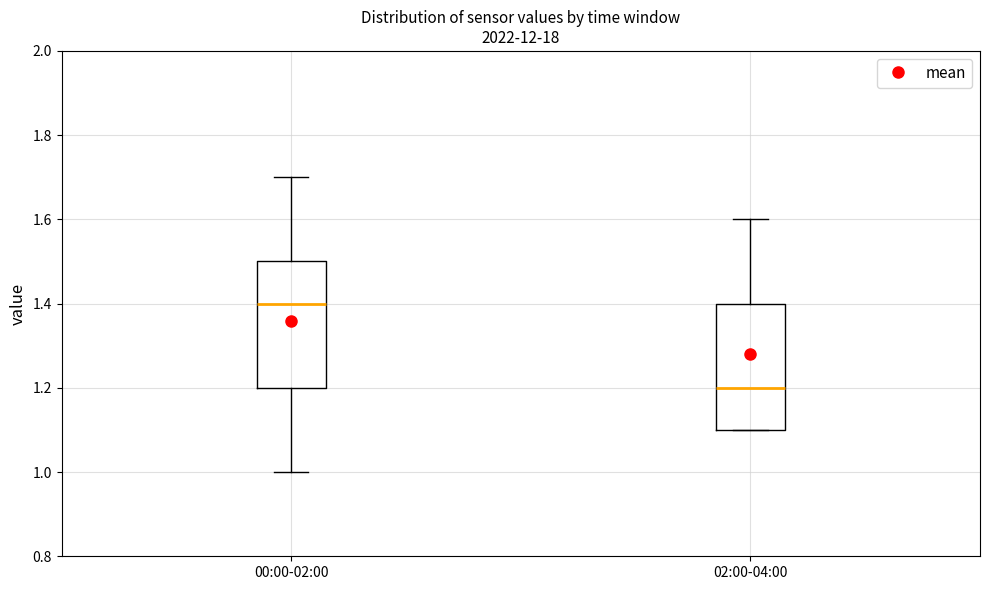

Reading left to right, read every box against the y-axis: the position of its median line, the range the box covers, and the ends of its whiskers. The values are not printed on the chart, so give them approximately, as read against the axis.

00:00-02:00: median 1.4, box 1.2 to 1.5, whiskers 1.0 to 1.7
02:00-04:00: median 1.2, box 1.1 to 1.4, whiskers 1.1 to 1.6